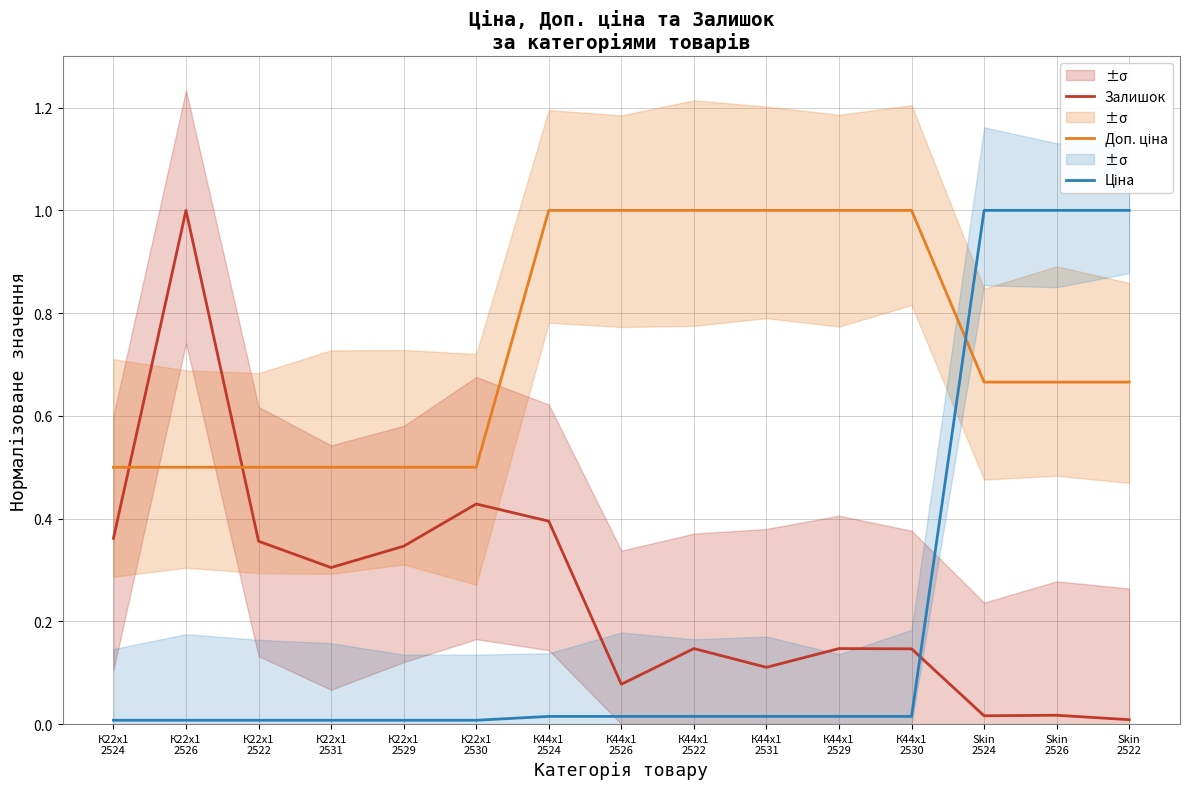

At К22x1
2526, list the series in order from smallest to largest.

Ціна, Доп. ціна, Залишок